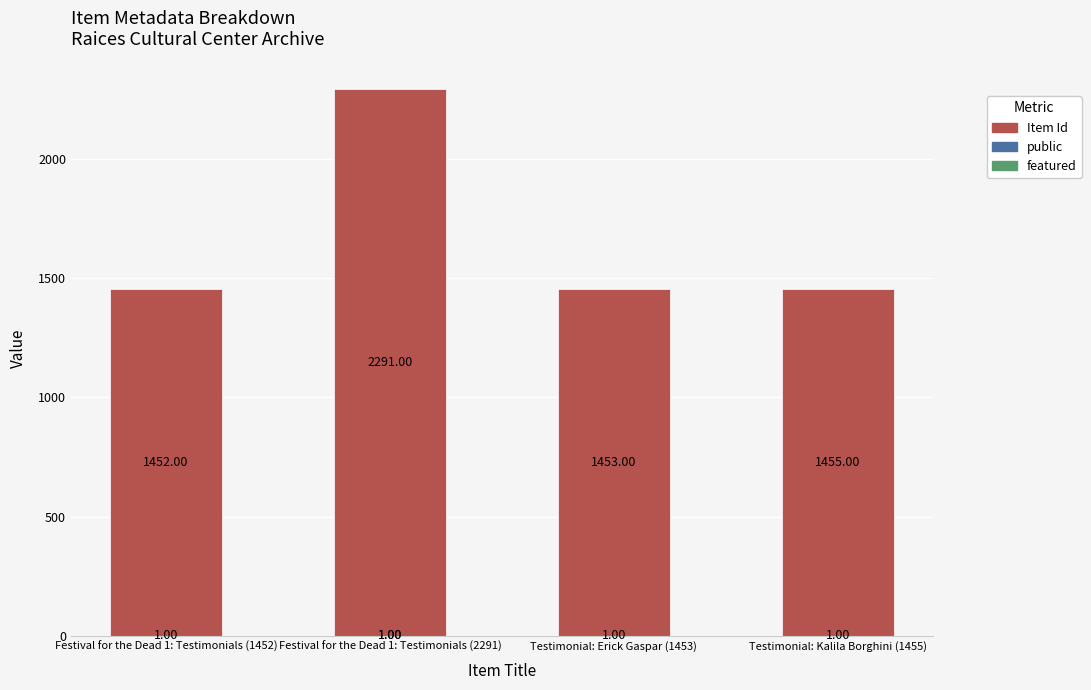

What is the total value across all series at Testimonial: Erick Gaspar (1453)?

1454